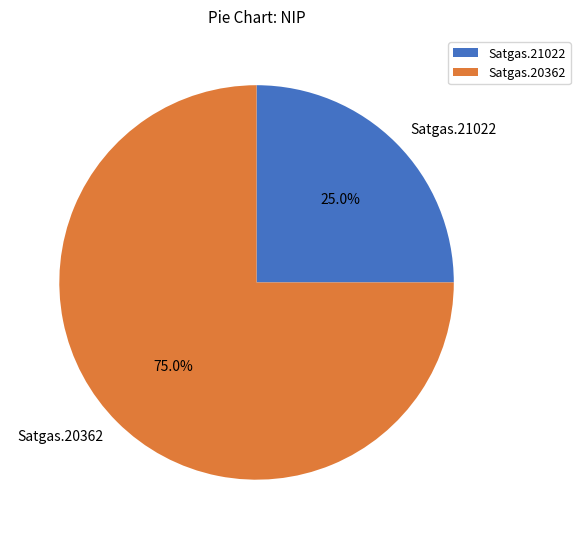

How many slices are in this pie chart?

2